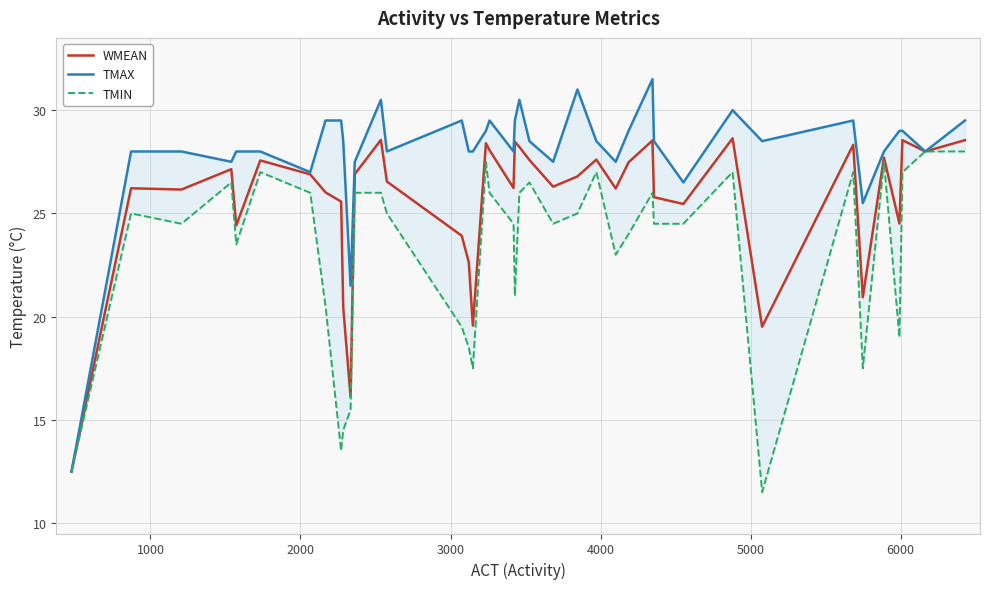

Which series has the largest total across all categories?

TMAX